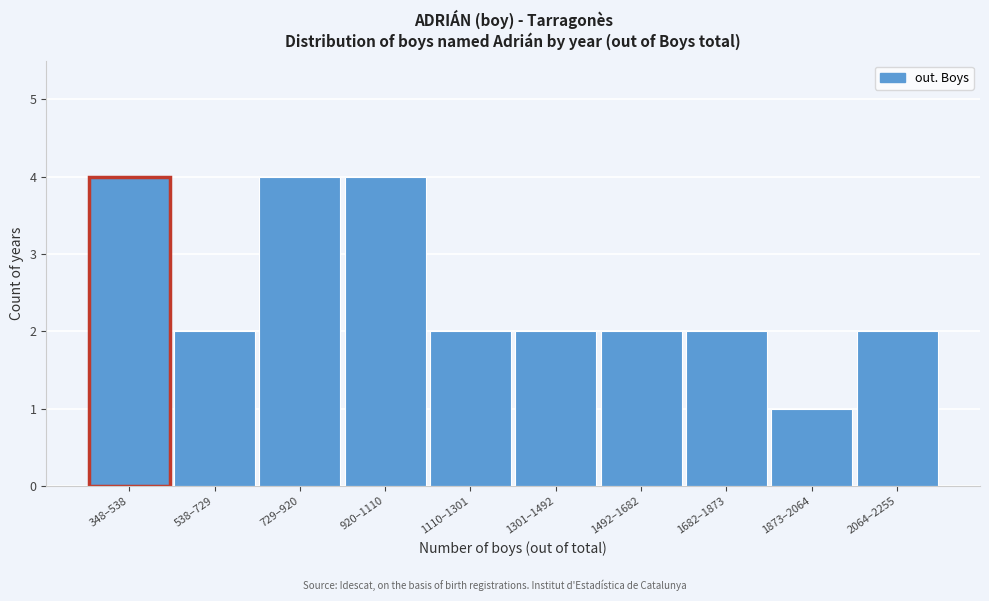

Reading left to right, list all the values displayed in this chart.

4	2	4	4	2	2	2	2	1	2